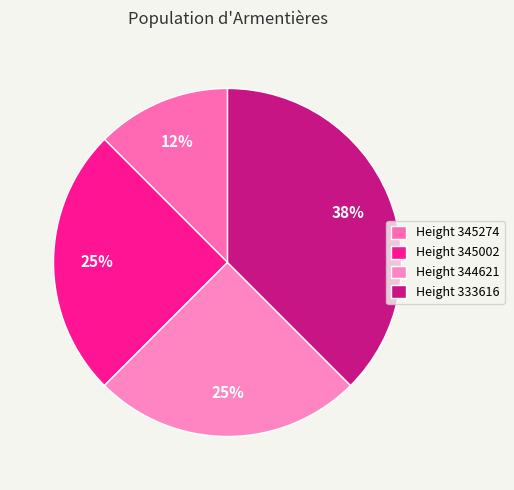

Does Height 333616 account for over 50% of the chart?

No